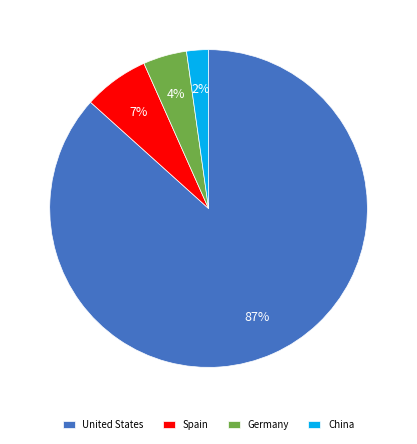

Which category has the biggest portion of the pie?

United States